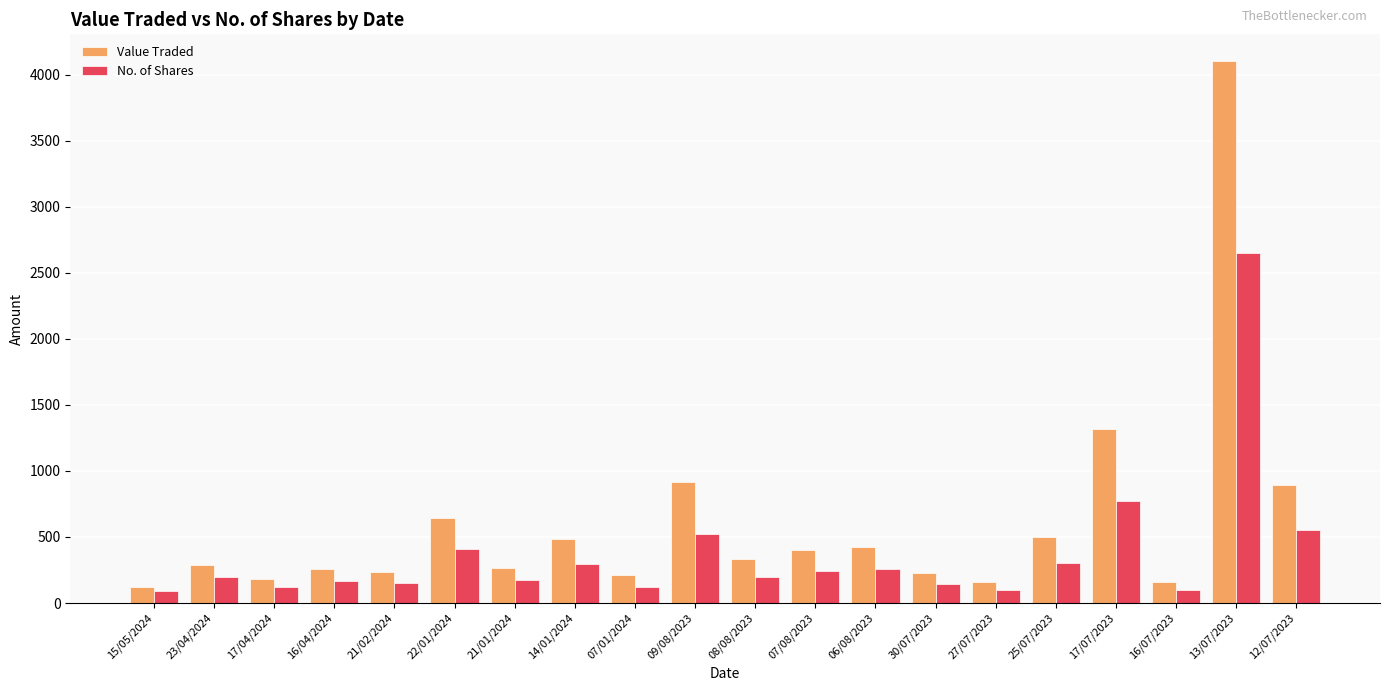

What position from the right is 06/08/2023?

8